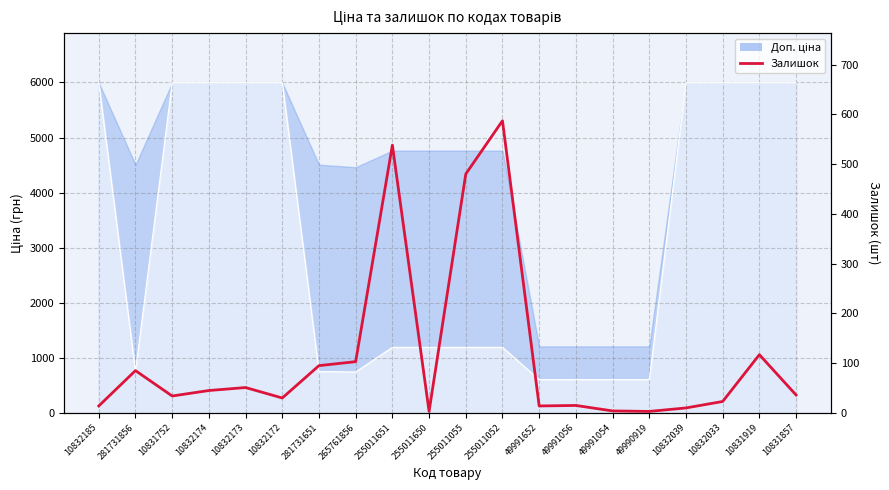

True or false: the data has more than 1 interior local peaks.

True